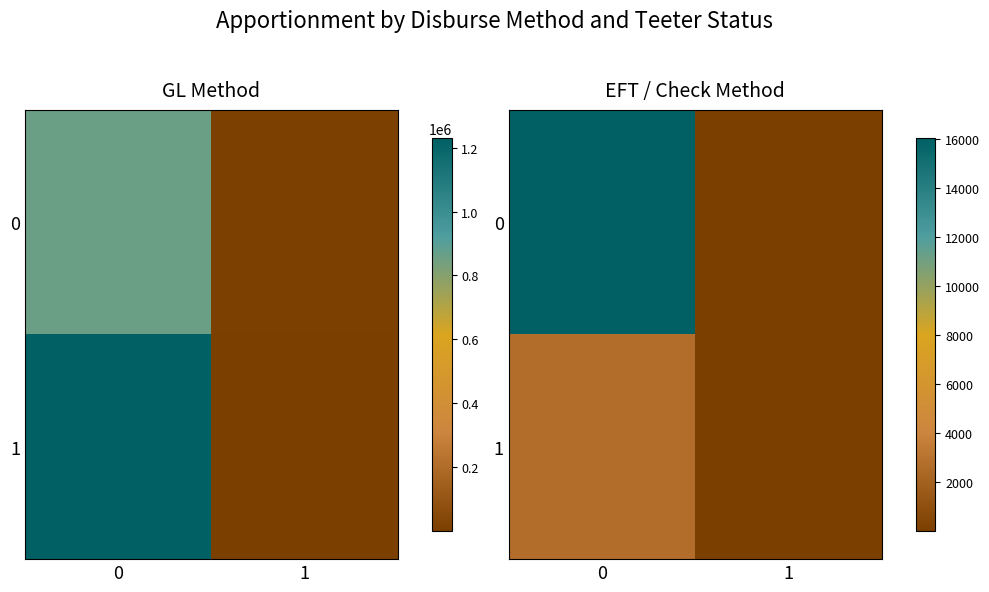

What is the average value of the 1 series?

1351.4